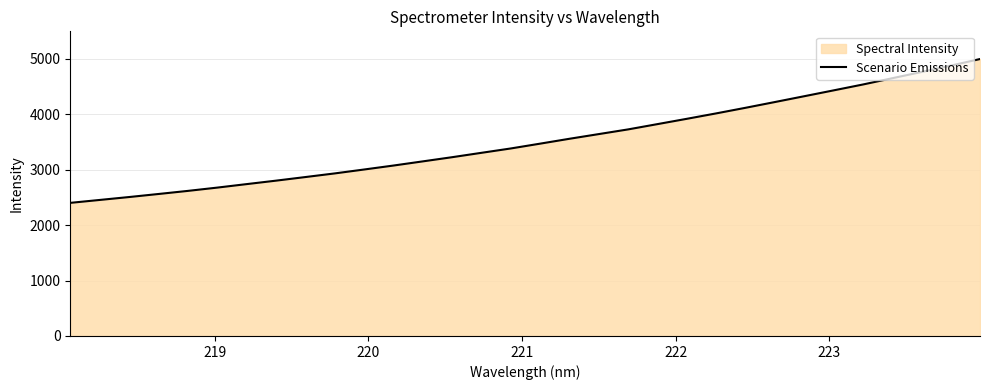

What is the difference between the maximum and minimum values?

2595.7